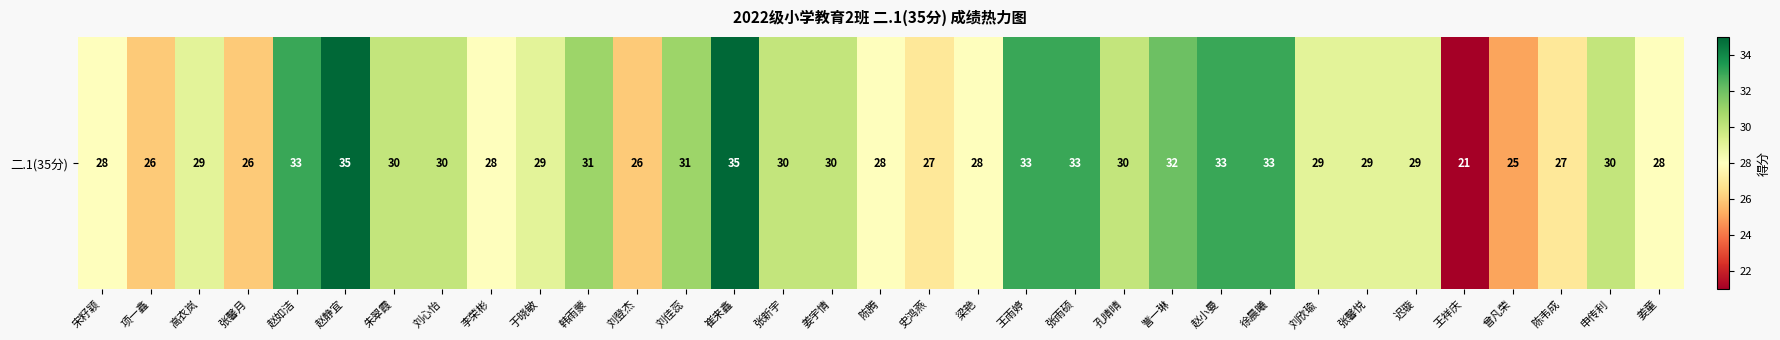

Which category has the highest value across all series?

赵静宜